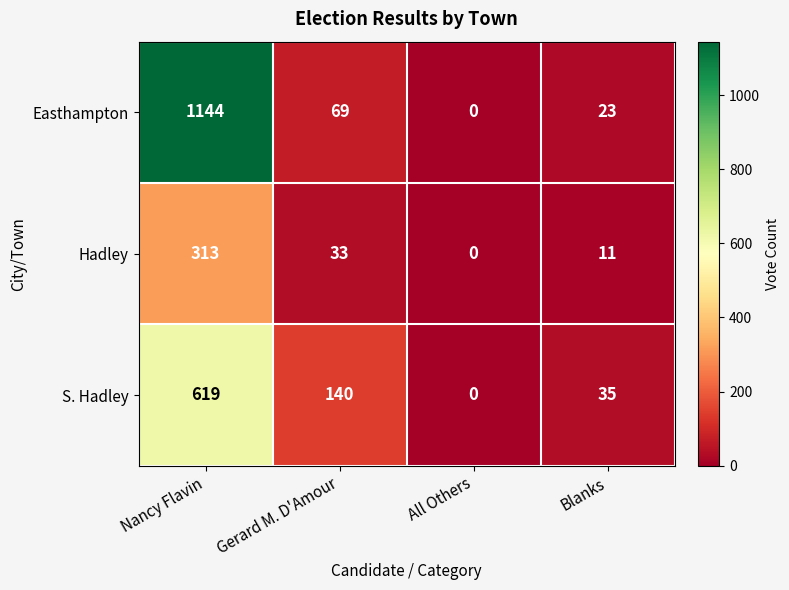

How many categories are shown in the chart?

4